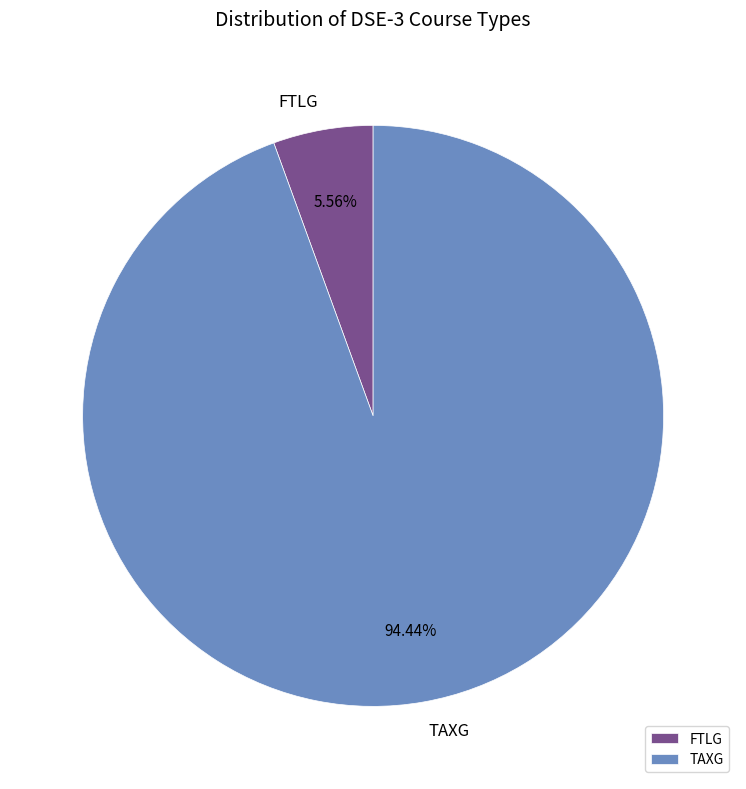

Which slice represents more than half of the pie?

TAXG